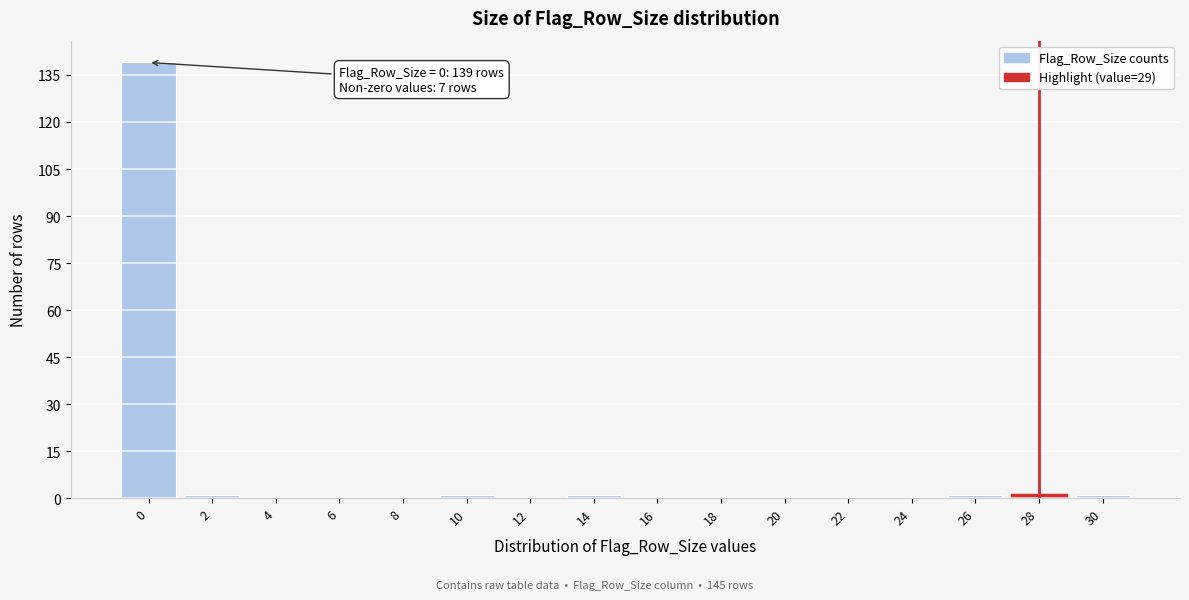

Reading left to right, list all the values displayed in this chart.

0=139	2=1	4=0	6=0	8=0	10=1	12=0	14=1	16=0	18=0	20=0	22=0	24=0	26=1	28=1	30=1